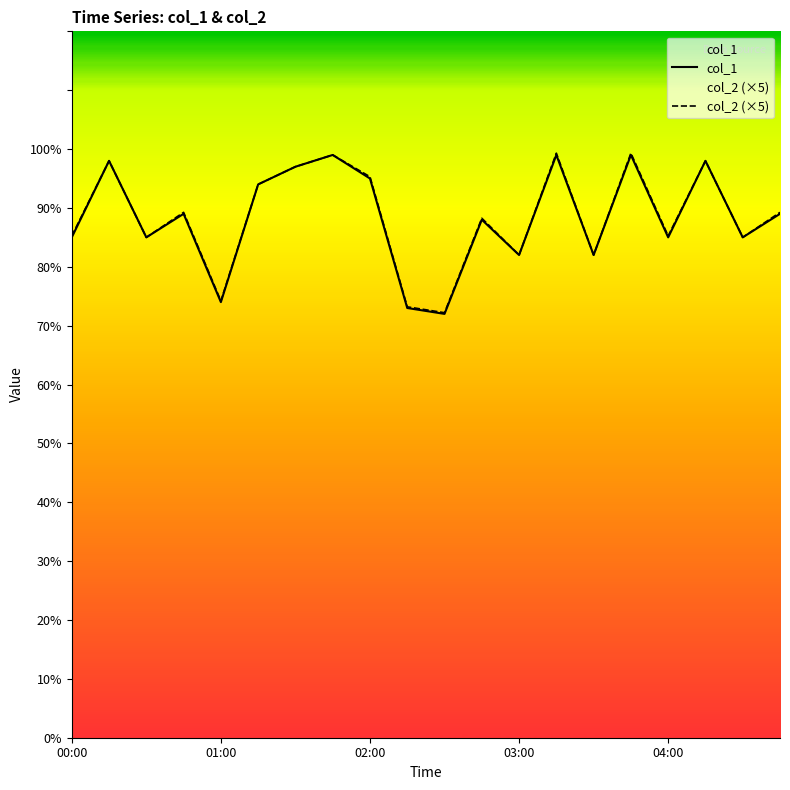

Rank the series by their average value, from highest to lowest.

col_2 (×5), col_1